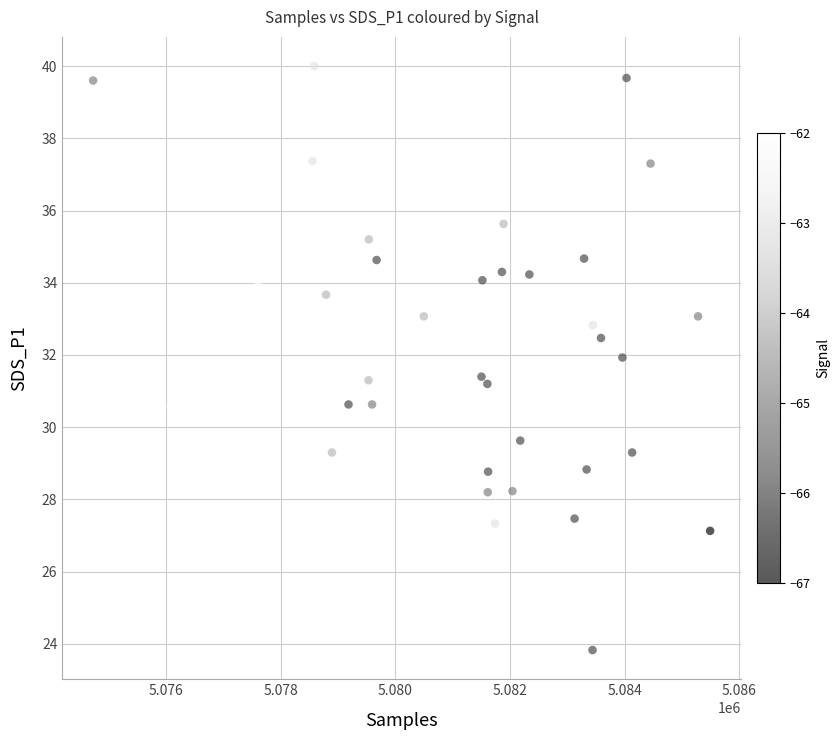

What is the range of X values (max minus min)?

10775.0